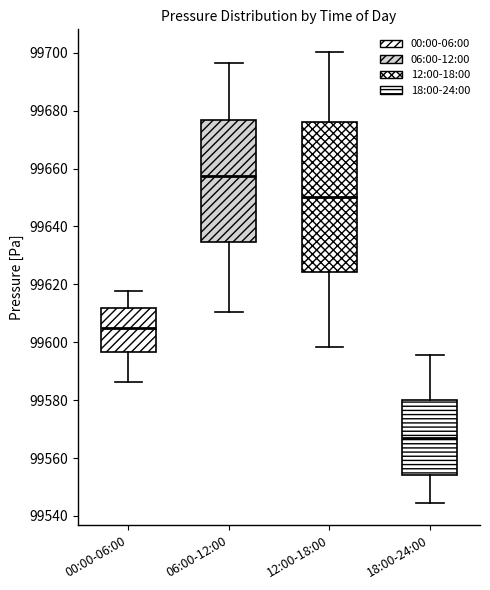

Reading left to right, transcribe this box plot: for each box, give where its median line is, the range the box spans, and where its two whiskers end, as read against the y-axis. The values are not printed on the chart, so give them approximately, as read against the axis.

00:00-06:00: median 99604, box 99596 to 99612, whiskers 99586 to 99618
06:00-12:00: median 99658, box 99634 to 99676, whiskers 99610 to 99696
12:00-18:00: median 99650, box 99624 to 99676, whiskers 99598 to 99700
18:00-24:00: median 99568, box 99554 to 99580, whiskers 99544 to 99596